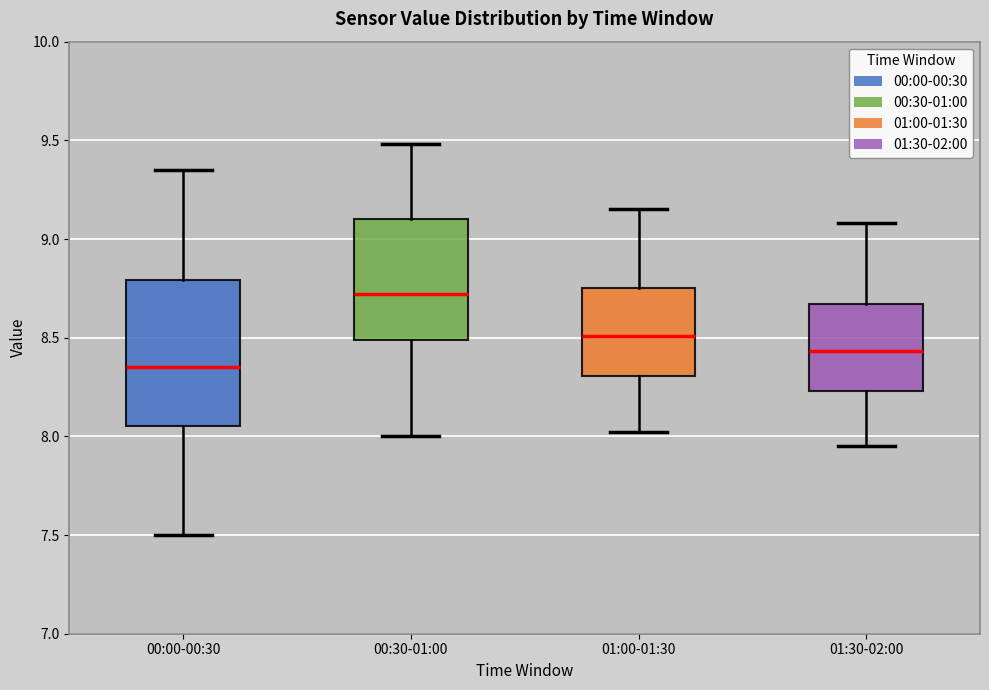

Comparing the boxes themselves (not the whiskers), which one is the tallest?

00:00-00:30